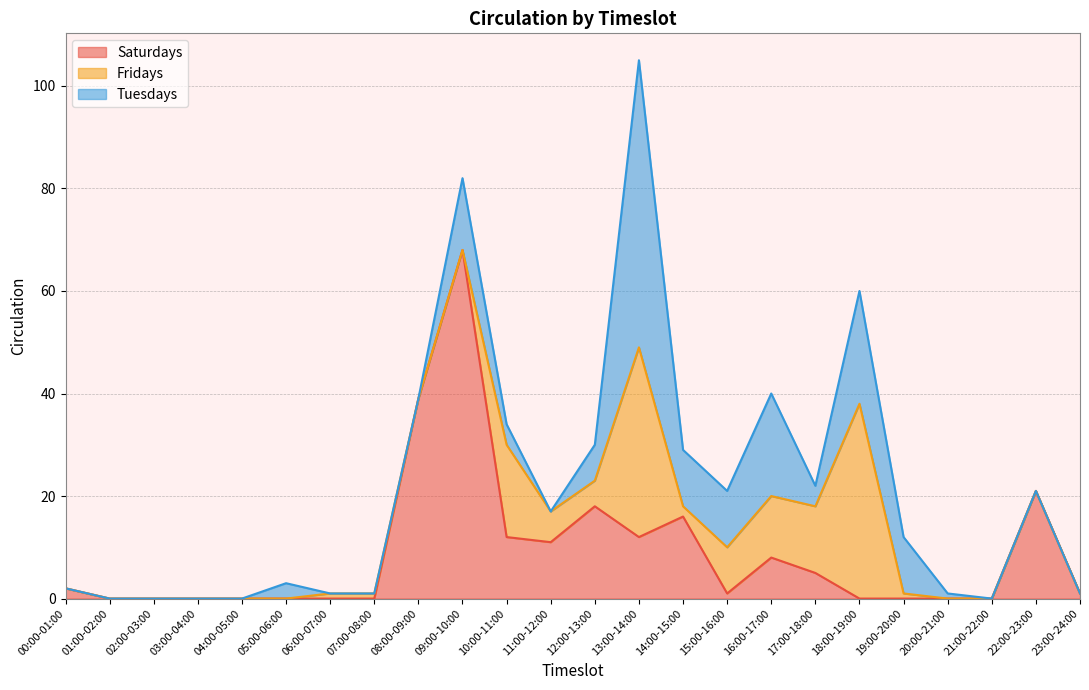

At which label does Tuesdays first exceed 1?

05:00-06:00